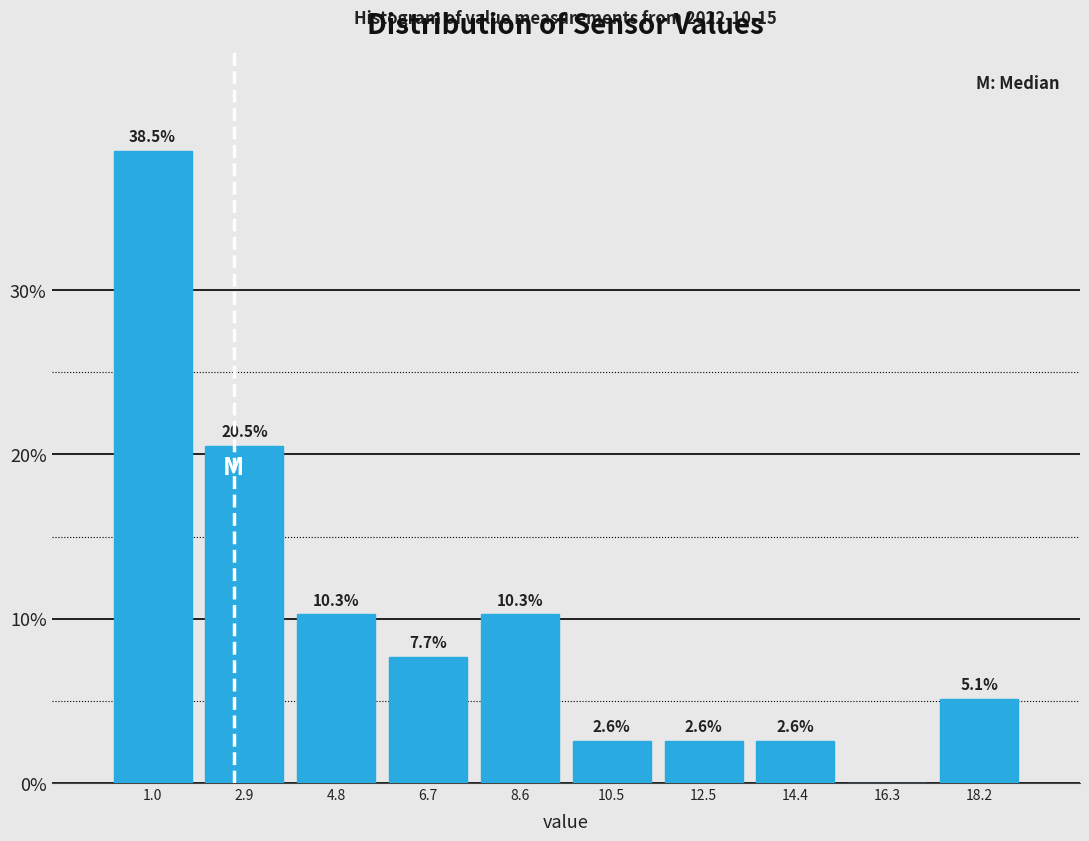

Which range on the x-axis has the tallest bar?

0.0 to 2.0